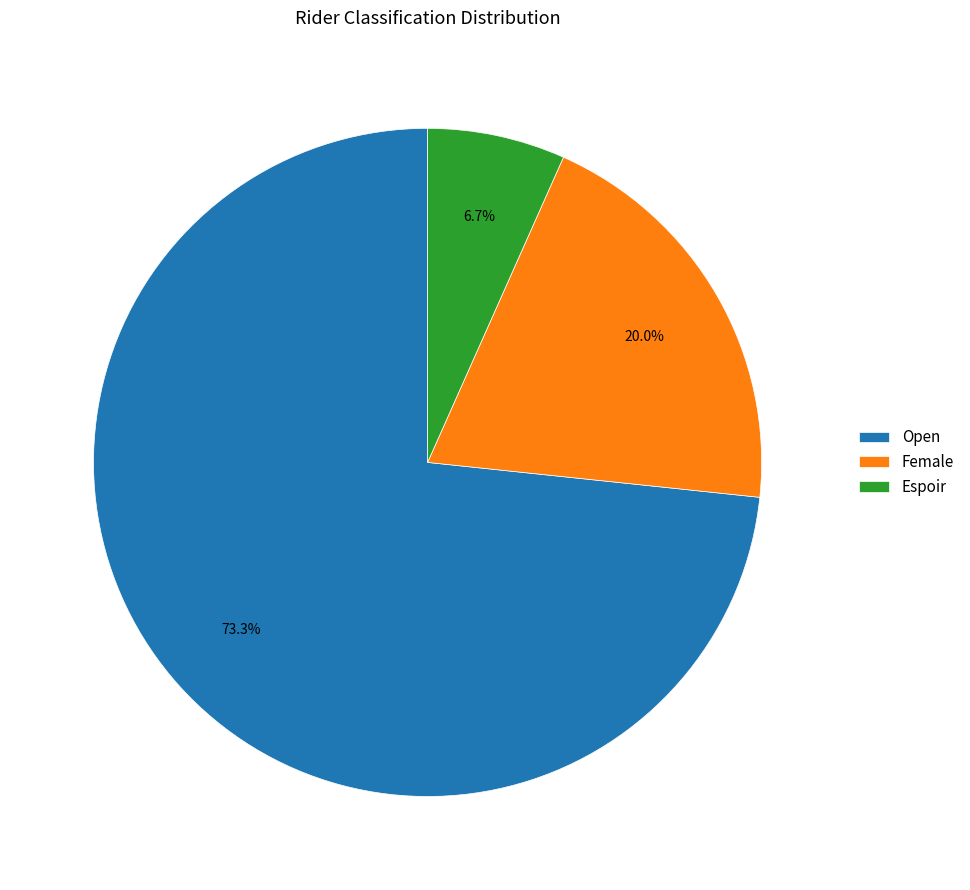

To the nearest percent, what is the difference between the Open and Espoir slice percentages?

67%